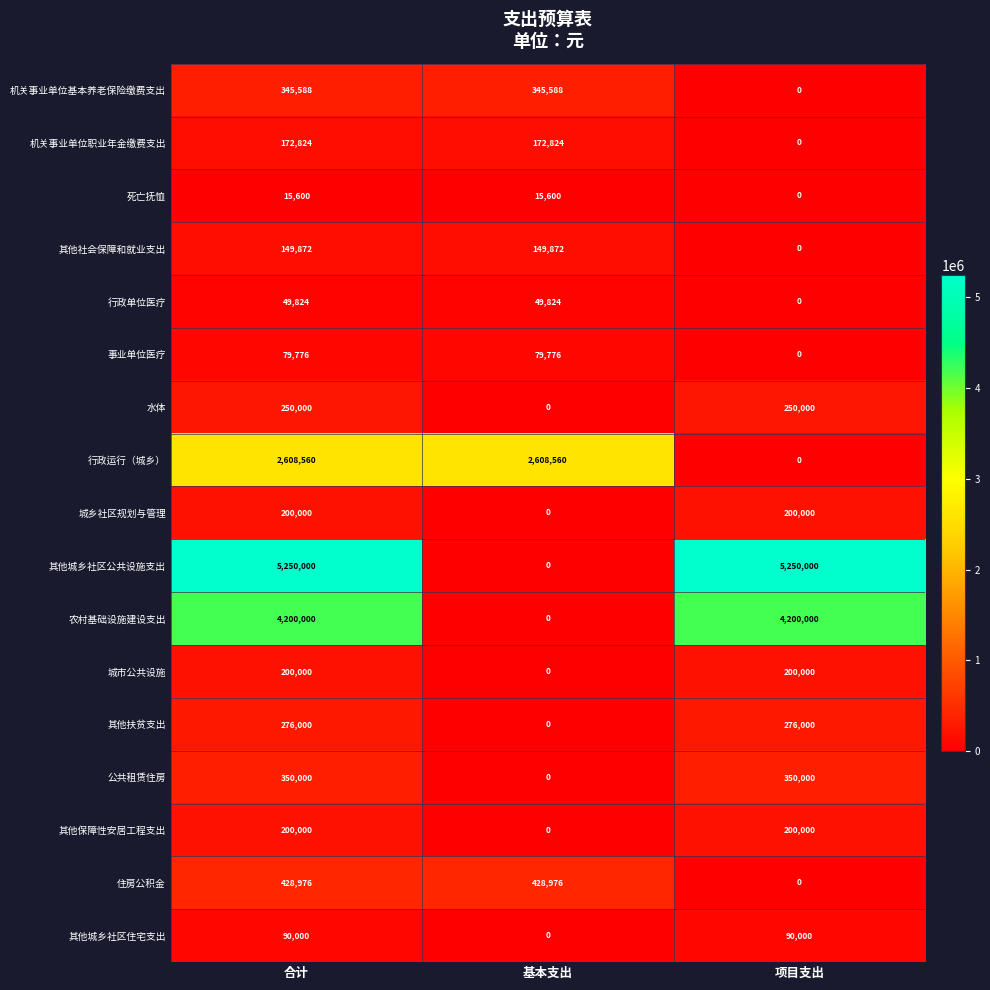

What is the difference between the highest and lowest values at 项目支出?

5250000